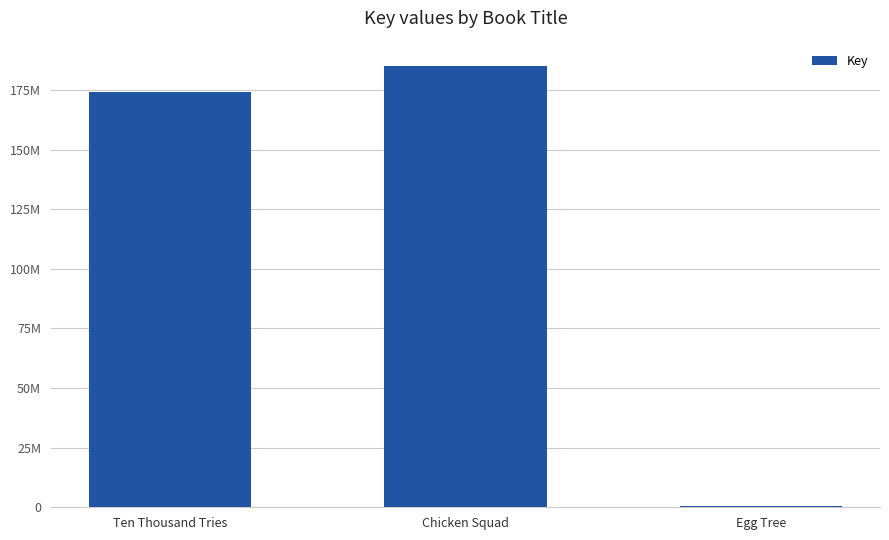

Does the chart contain stacked bars?

No